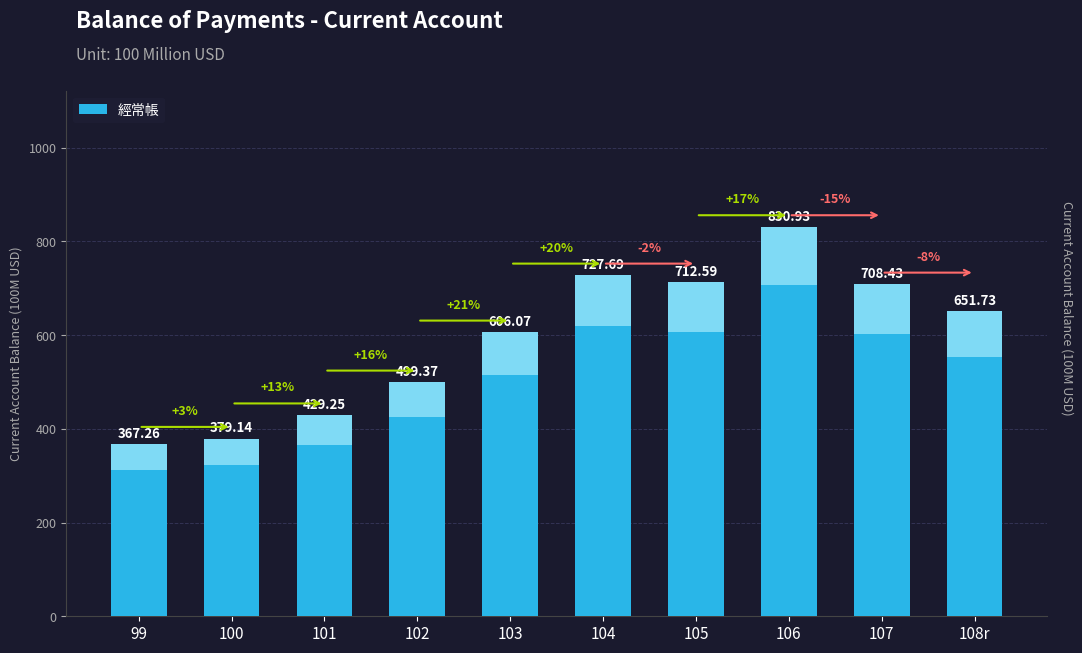

What is the change in value from 101 to 107?

+279.2